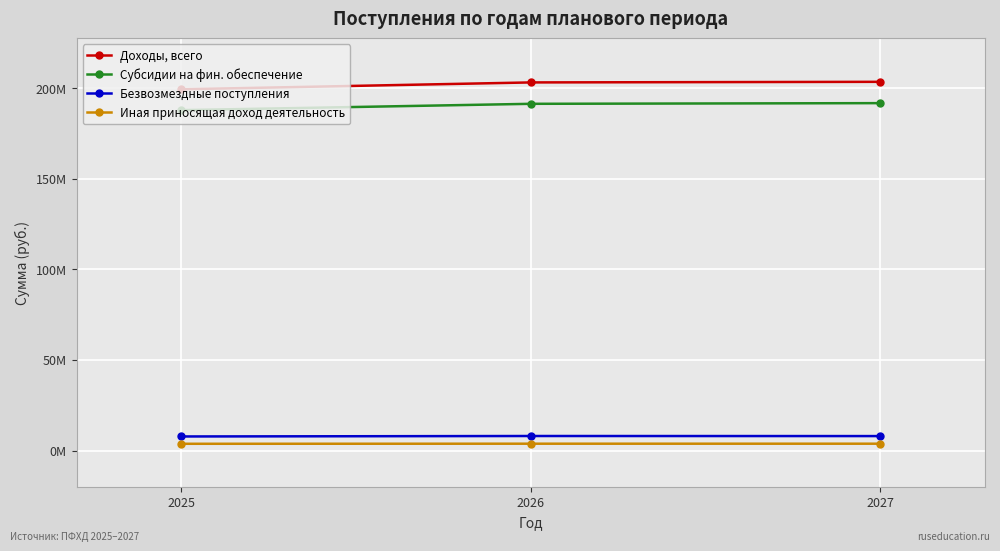

List the labels in order of Безвозмездные поступления value, largest first.

2026, 2027, 2025